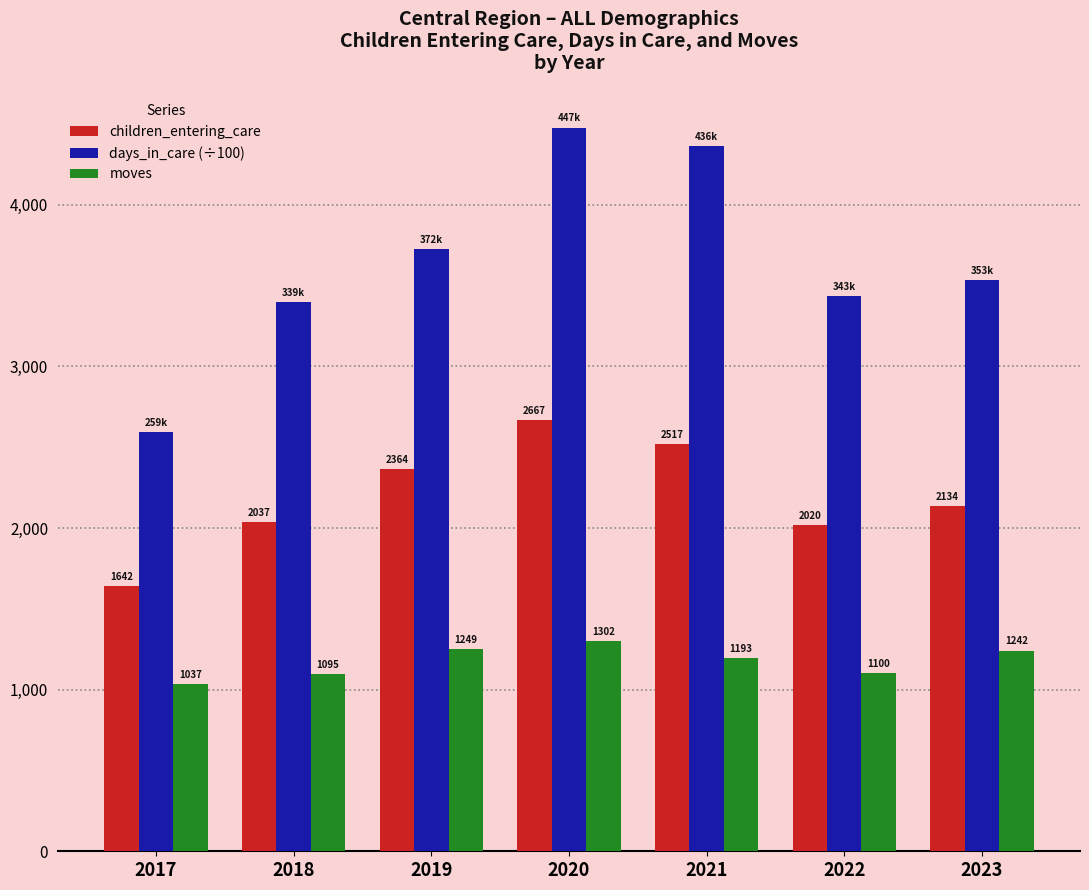

Which series changed the most between 2017 and 2019?

days_in_care (÷100)